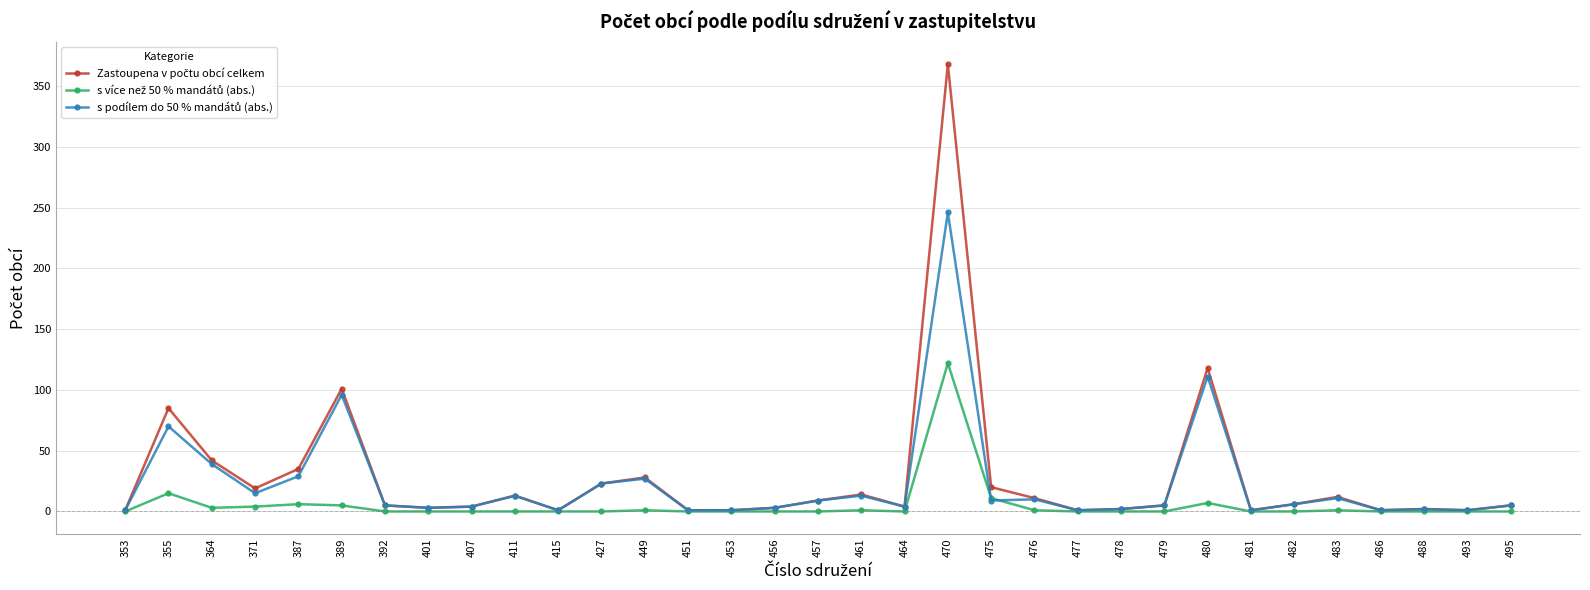

Count the number of data series in this chart.

3